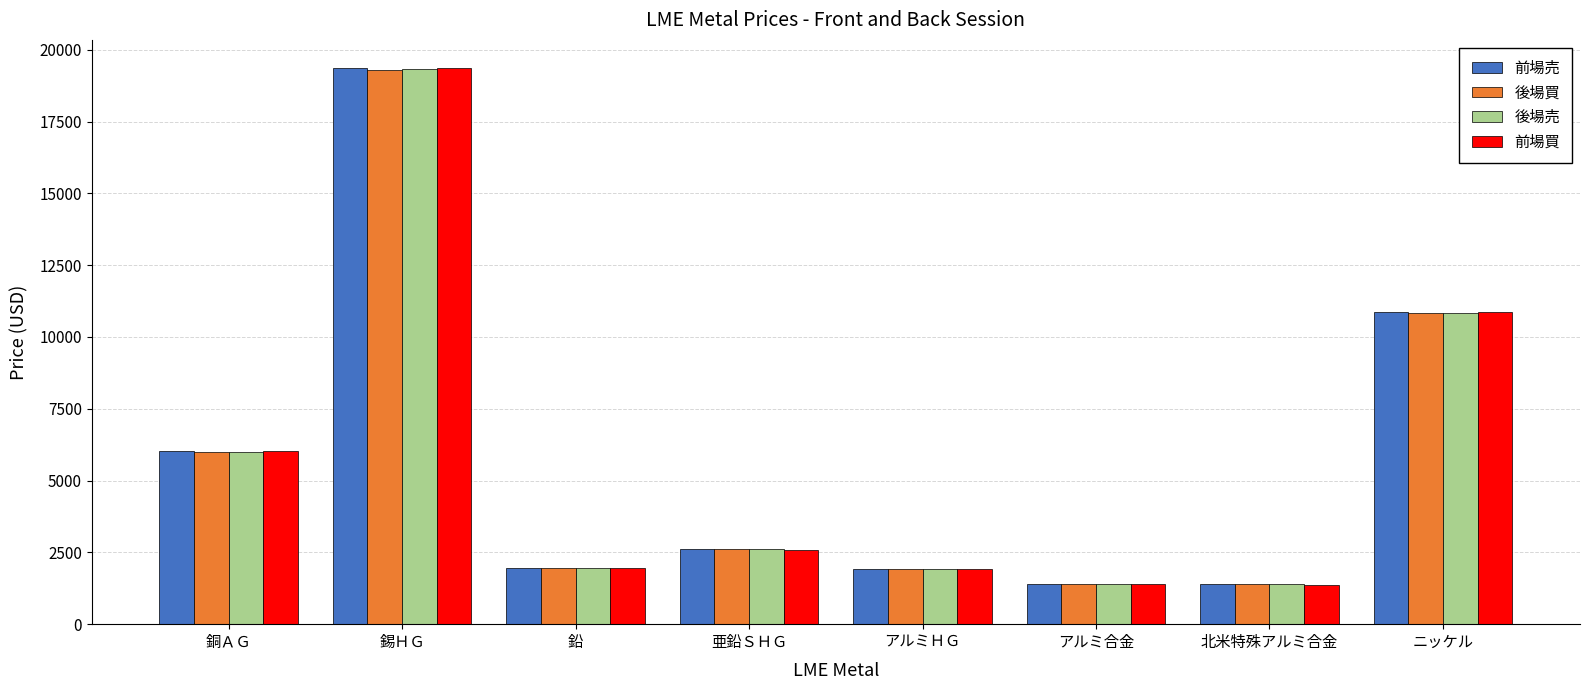

At which label is 後場買 closest to 10337?

ニッケル